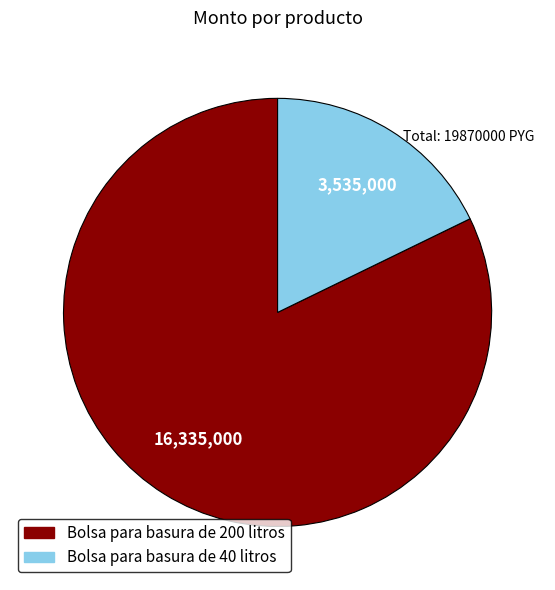

Between Bolsa para basura de 40 litros and Bolsa para basura de 200 litros, which is larger?

Bolsa para basura de 200 litros